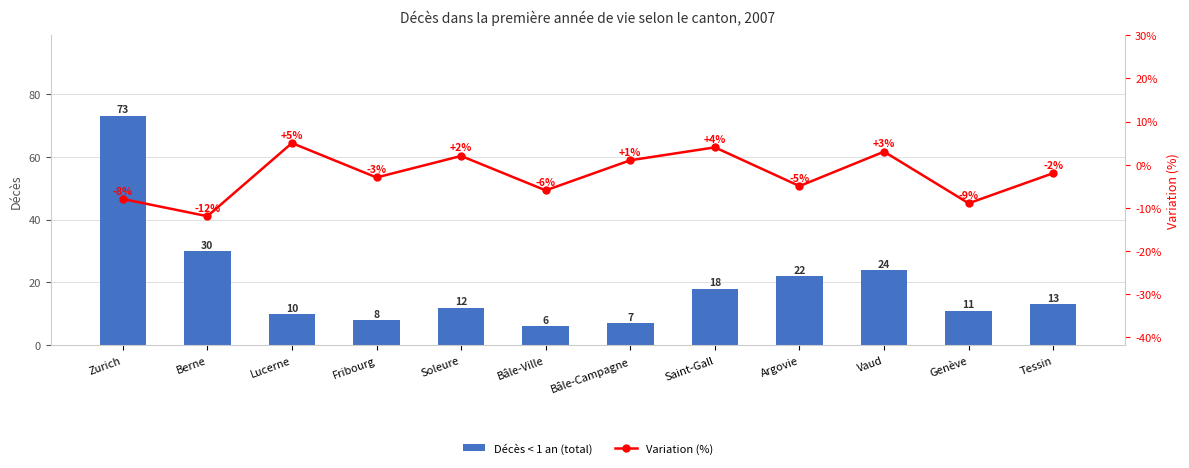

What is the difference between the maximum and minimum values in the Variation (%) series?

17